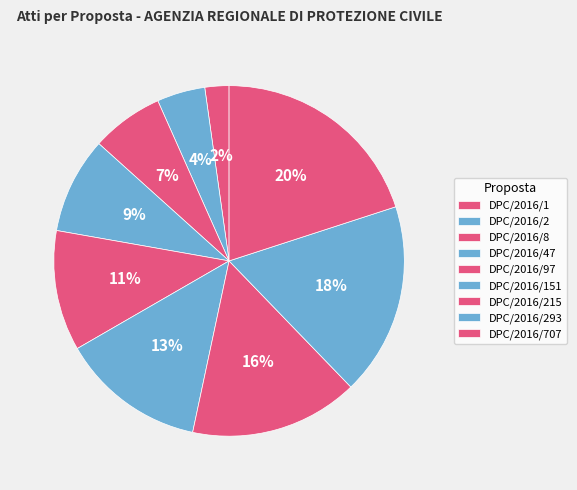

What percentage is the DPC/2016/151 slice, to the nearest percent?

13%